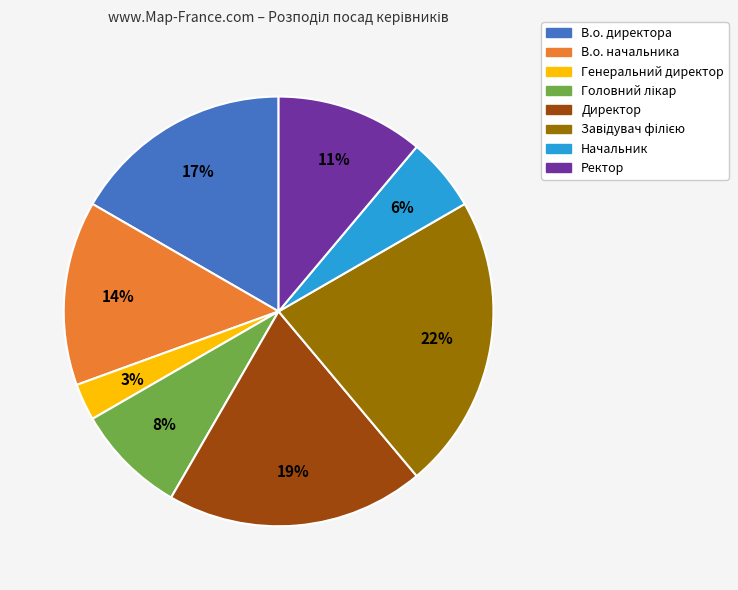

Which category has the smallest portion of the pie?

Генеральний директор